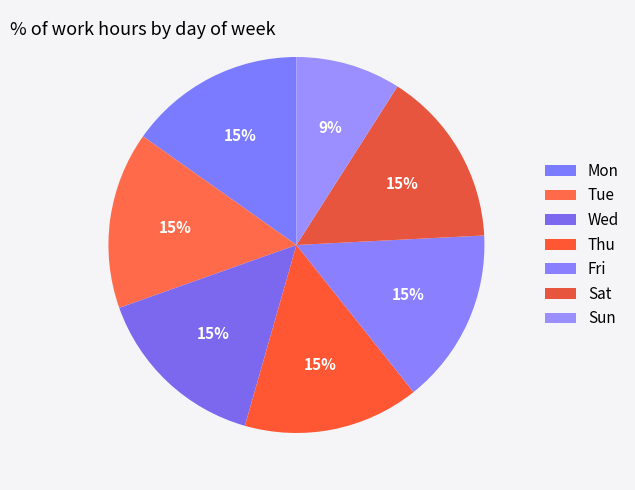

The Fri slice represents 6% of the pie. True or false?

False